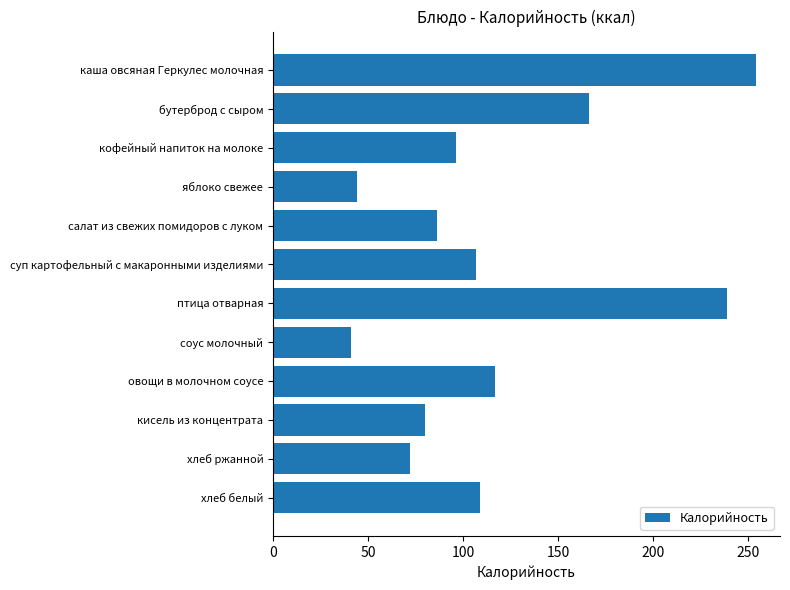

How many bars are there in total?

12